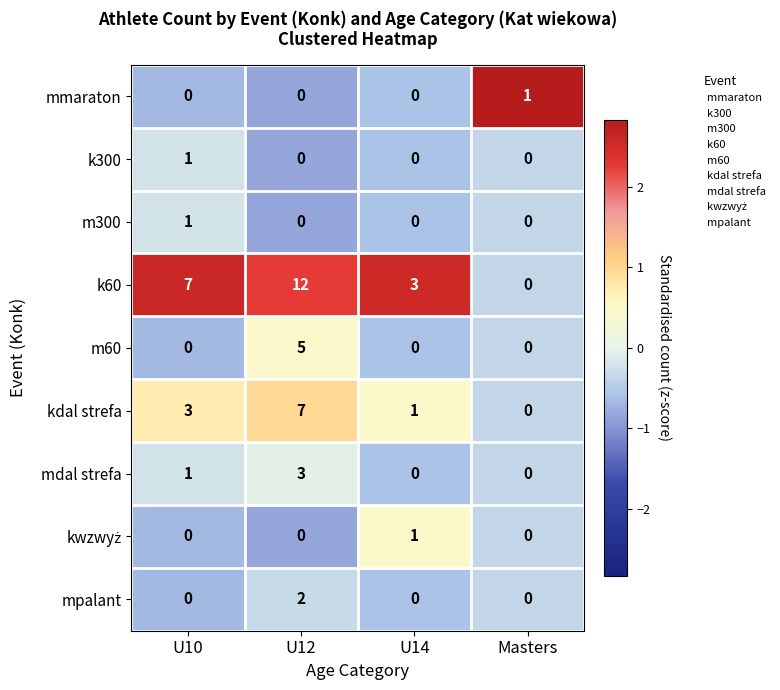

Which series has the largest range (max minus min)?

k60